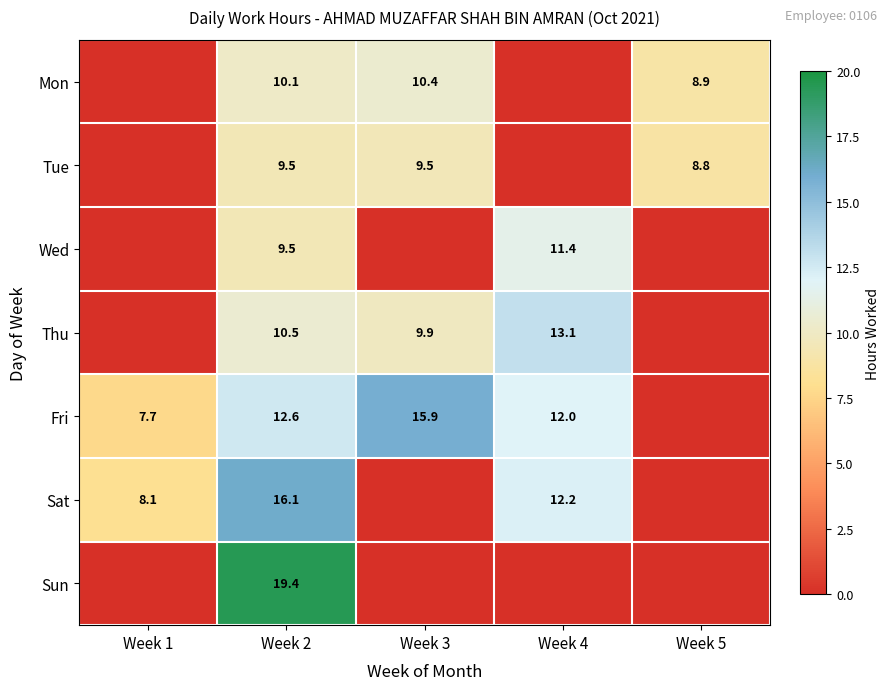

True or false: Thu has a value of 6.0 at Week 3.

False